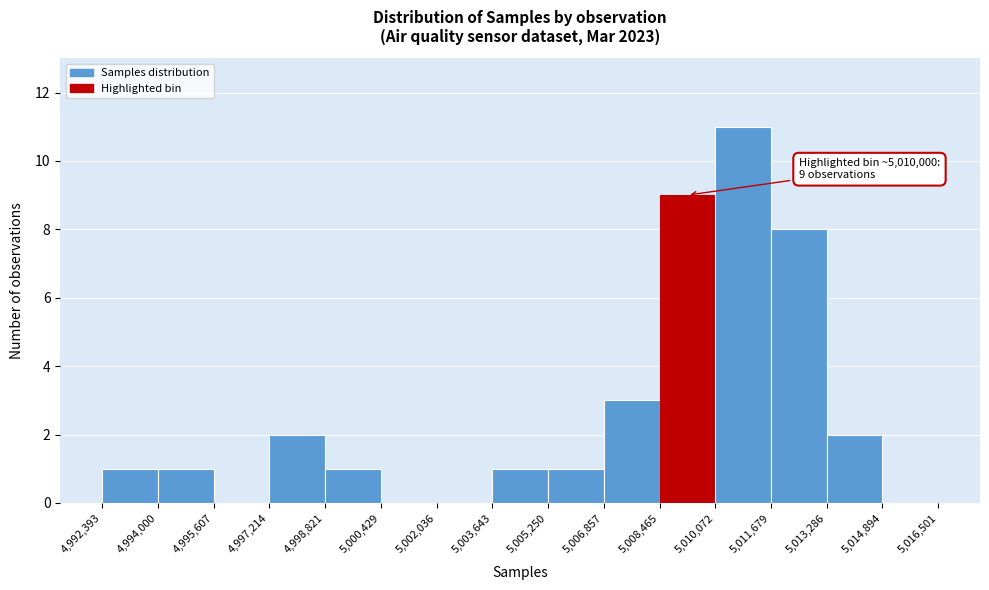

Which range on the x-axis has the tallest bar?

5,010,072 to 5,011,679